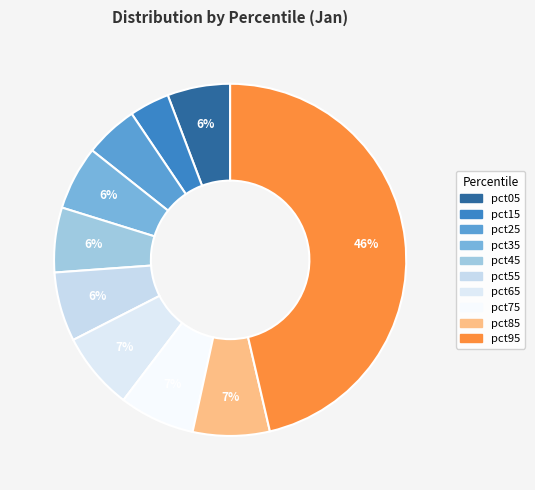

True or false: pct95 accounts for 46% of the total.

True